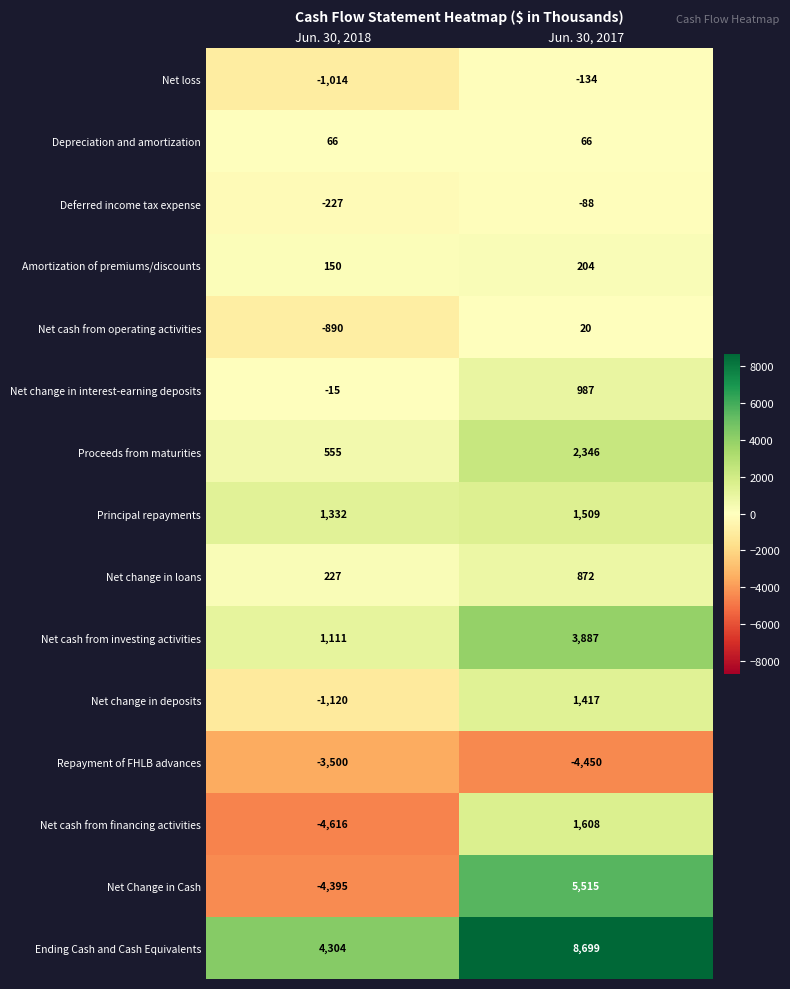

Reading right to left, transcribe all the data shown in this chart.

Net loss: -134	-1014
Depreciation and amortization: 66	66
Deferred income tax expense: -88	-227
Amortization of premiums/discounts: 204	150
Net cash from operating activities: 20	-890
Net change in interest-earning deposits: 987	-15
Proceeds from maturities: 2346	555
Principal repayments: 1509	1332
Net change in loans: 872	227
Net cash from investing activities: 3887	1111
Net change in deposits: 1417	-1120
Repayment of FHLB advances: -4450	-3500
Net cash from financing activities: 1608	-4616
Net Change in Cash: 5515	-4395
Ending Cash and Cash Equivalents: 8699	4304